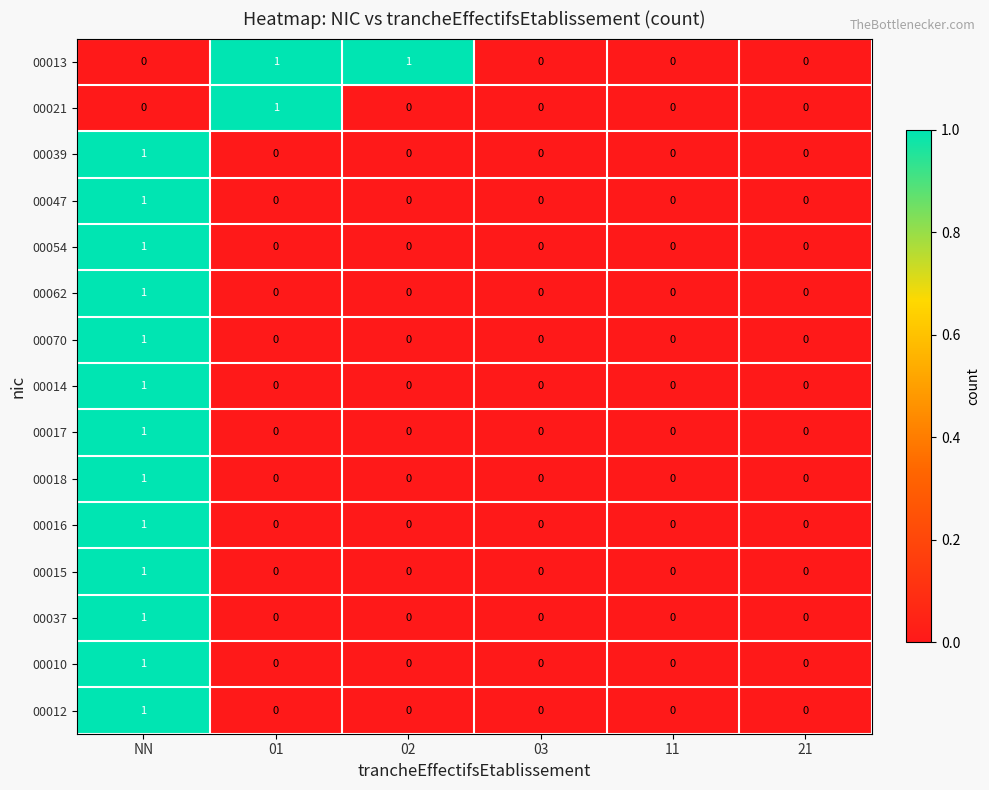

How many 00062 values are between 0 and 1?

6